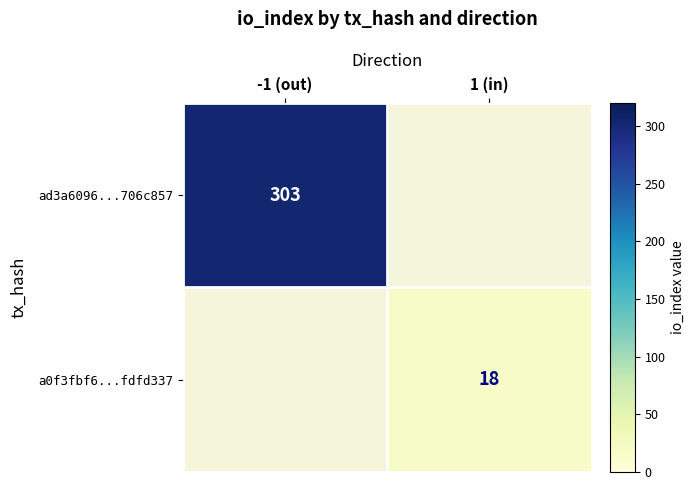

Is the value of a0f3fbf6...fdfd337 at 1 (in) greater than the value of ad3a6096...706c857 at -1 (out)?

No